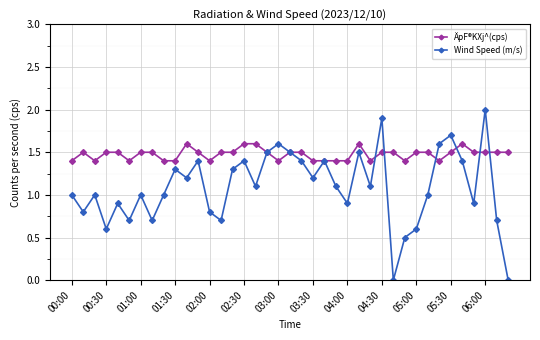

Does the chart have visible grid lines?

Yes